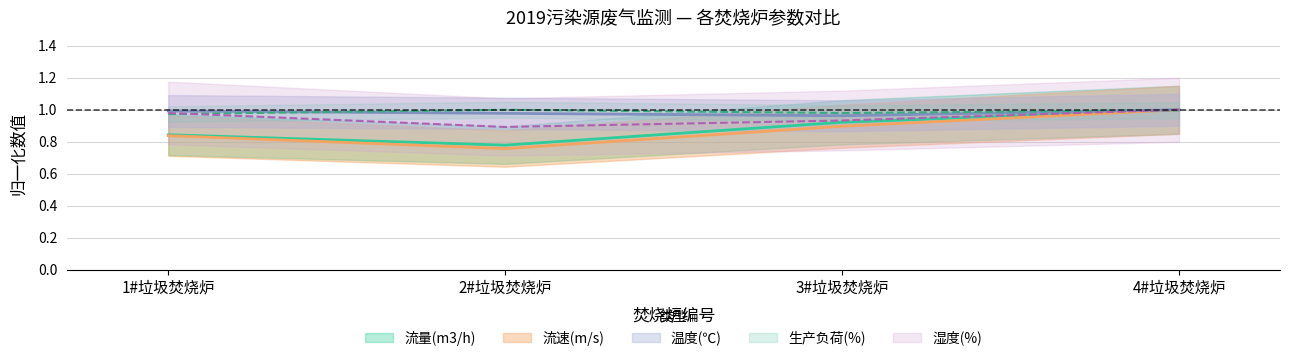

Which category has the lowest value in the 流速(m/s) series?

2#垃圾焚烧炉